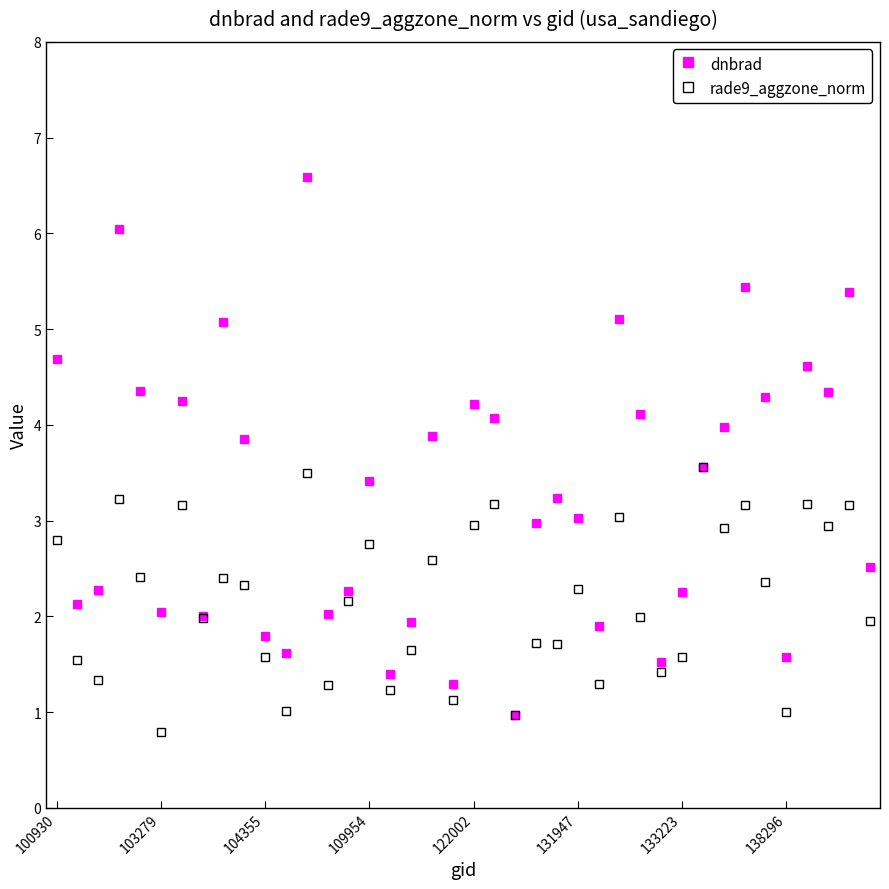

List the series in order of their peak value, highest first.

dnbrad, rade9_aggzone_norm